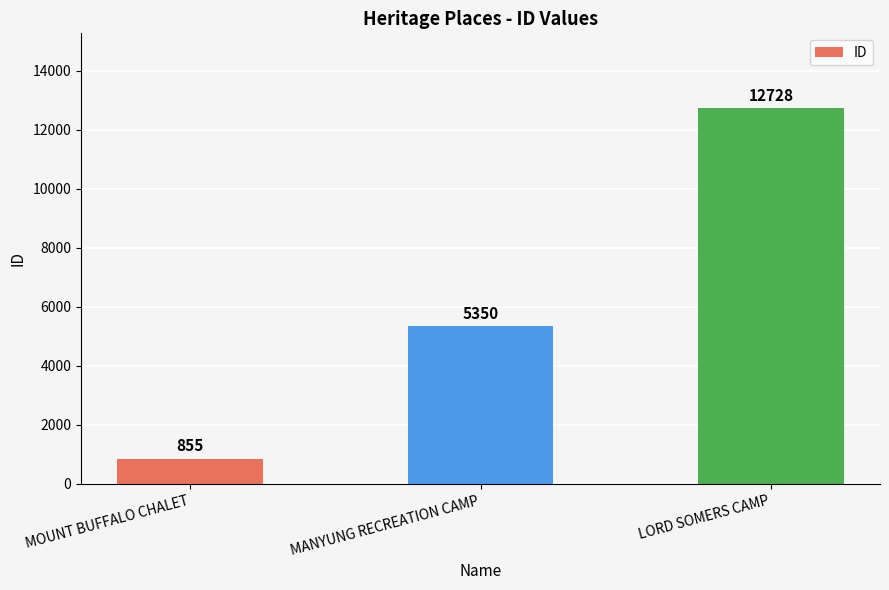

Which category has the lowest value across all series?

MOUNT BUFFALO CHALET